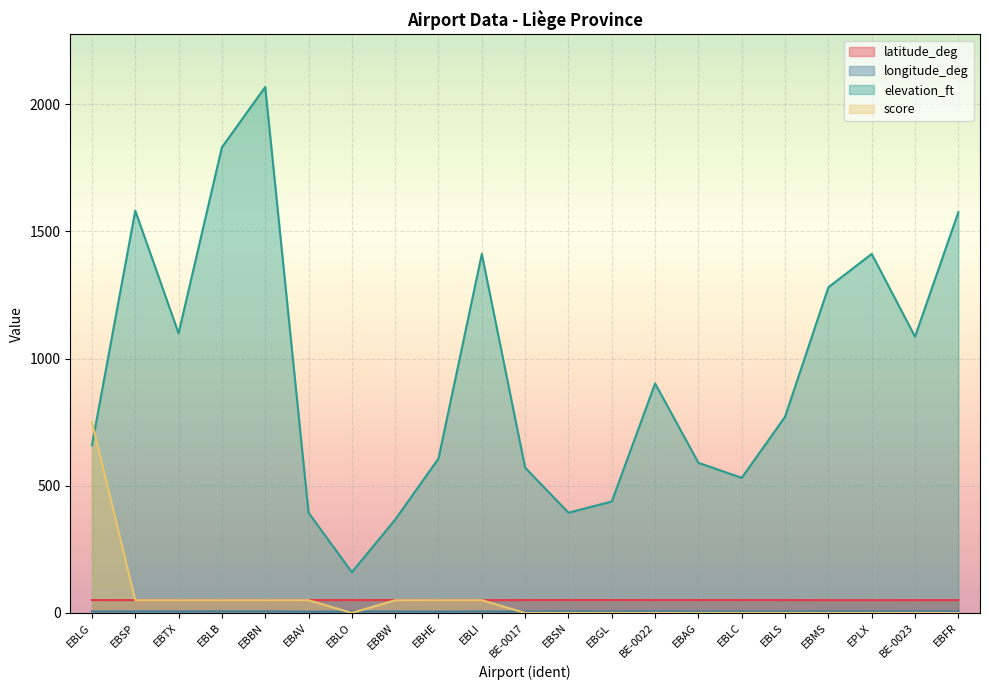

What value does the longitude_deg series have at EBMS?

5.7